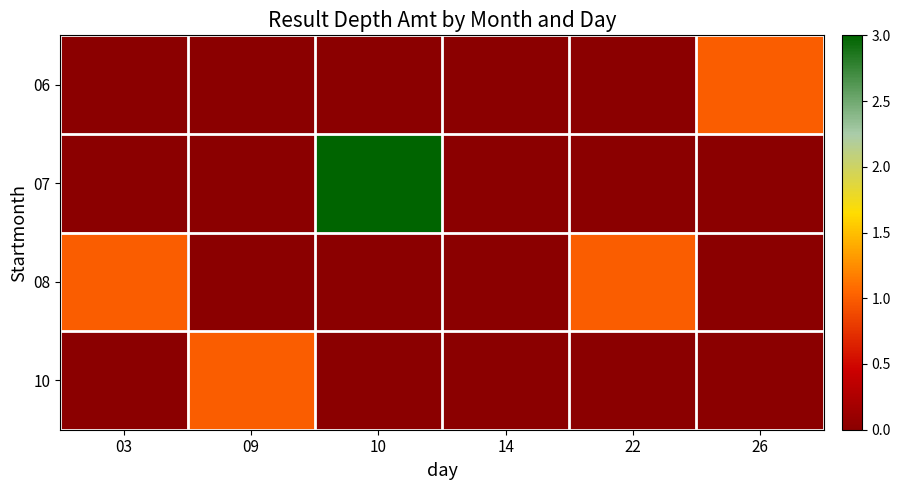

Reading left to right, list all the values displayed in this chart.

06: 03=0	09=0	10=0	14=0	22=0	26=1
07: 03=0	09=0	10=3	14=0	22=0	26=0
08: 03=1	09=0	10=0	14=0	22=1	26=0
10: 03=0	09=1	10=0	14=0	22=0	26=0